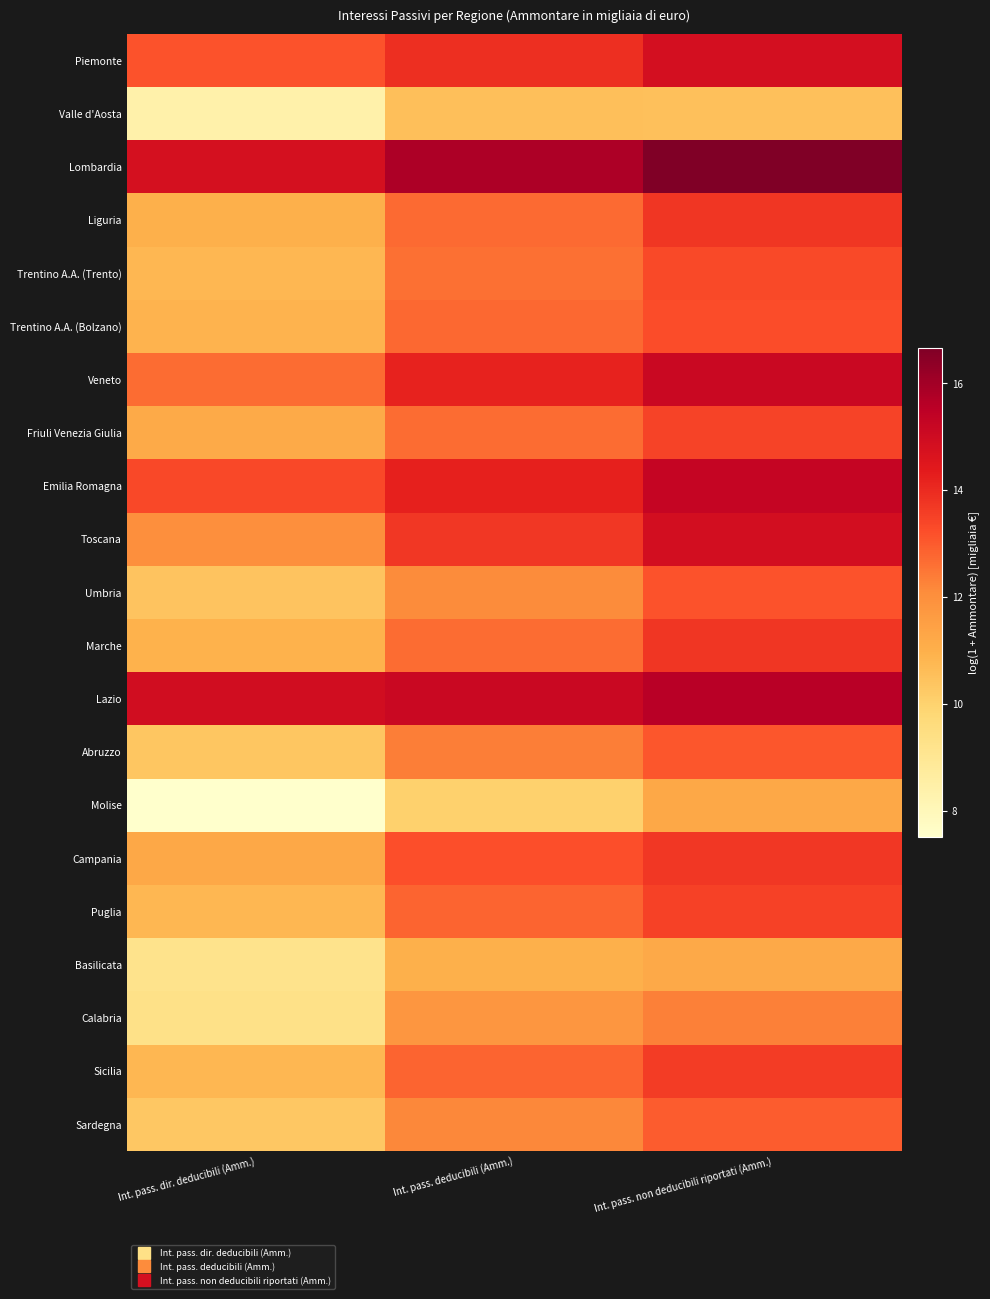

List the series in order of their peak value, lowest first.

Valle d'Aosta, Basilicata, Molise, Calabria, Sardegna, Abruzzo, Umbria, Trentino A.A. (Bolzano), Trentino A.A. (Trento), Friuli Venezia Giulia, Puglia, Sicilia, Campania, Marche, Liguria, Piemonte, Toscana, Veneto, Emilia Romagna, Lazio, Lombardia